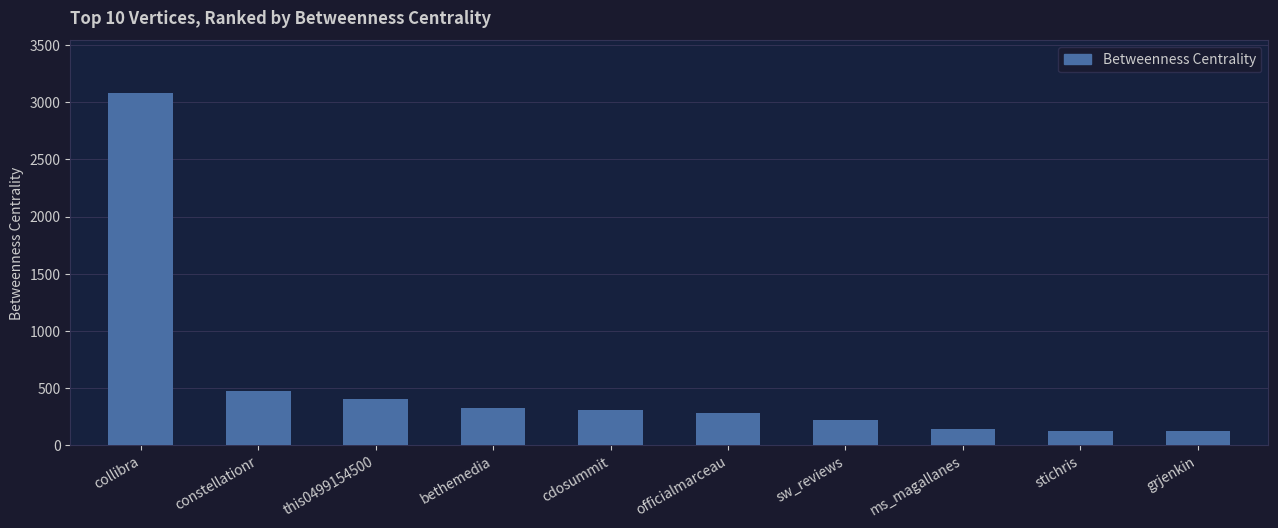

What is the smallest value displayed?

122.0